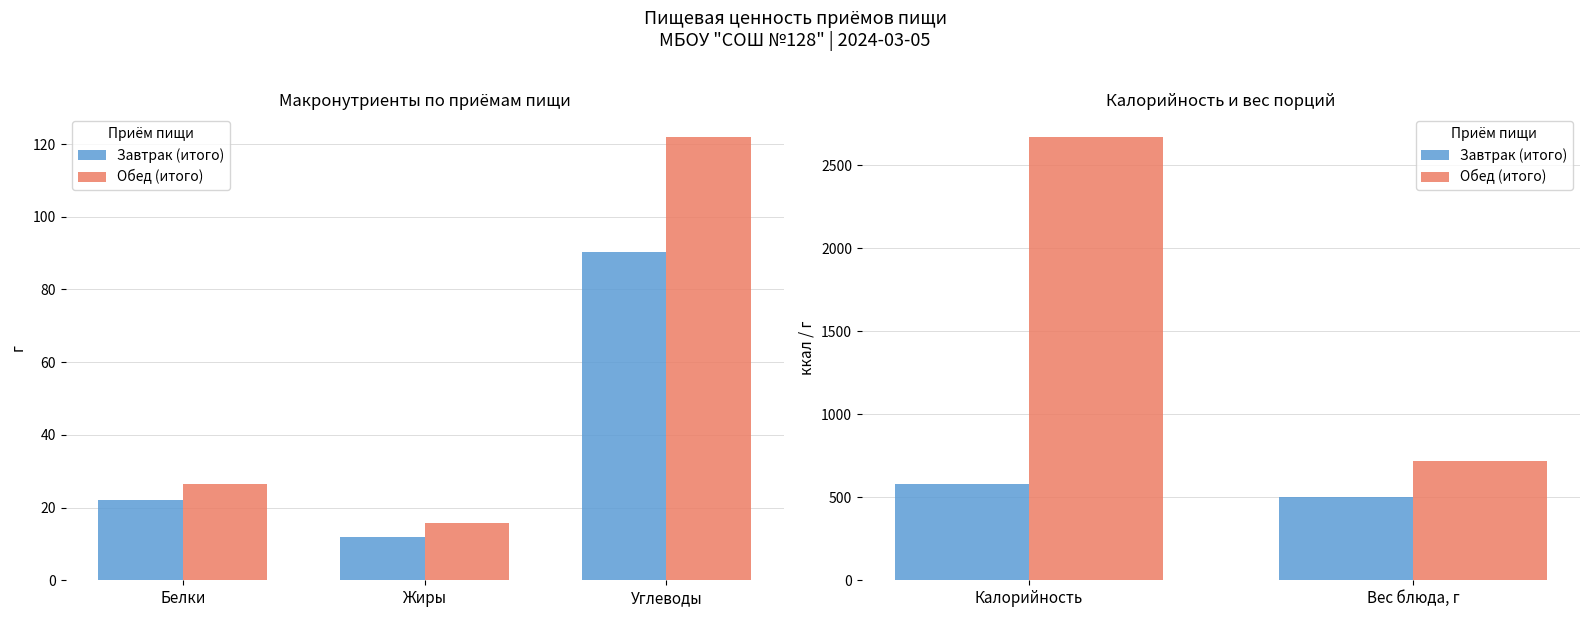

Between Калорийность and Вес блюда, г, which series saw the biggest shift?

Обед (итого)